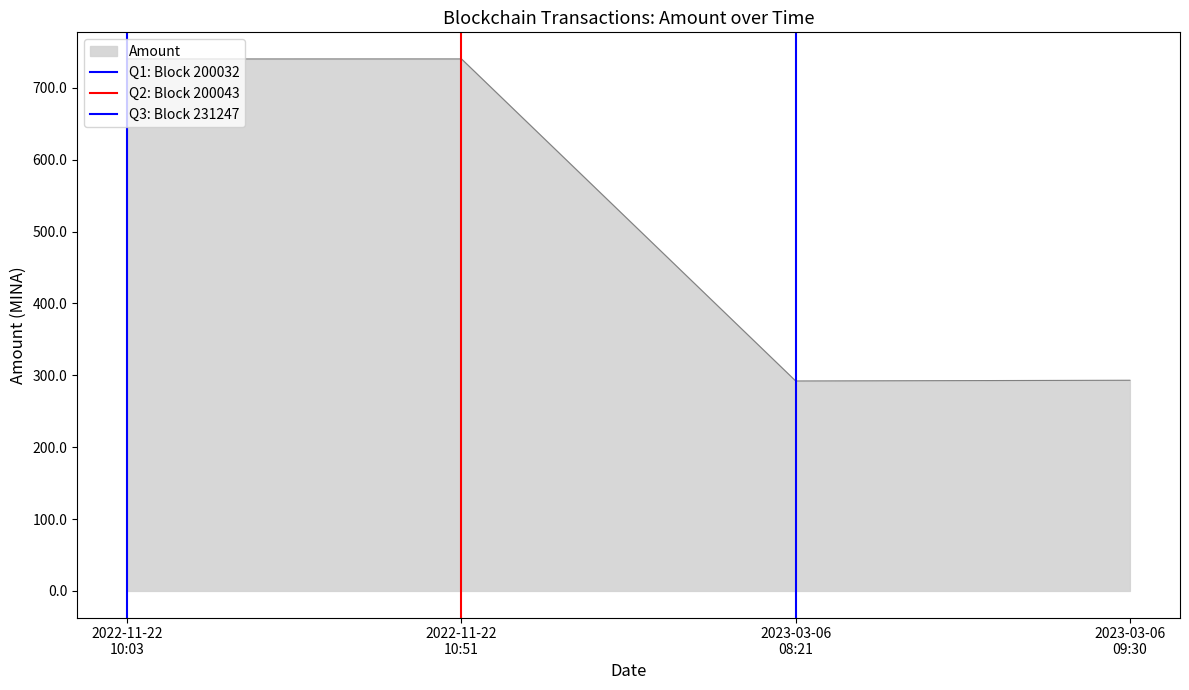

What is the lowest value of the Amount series?

292.1